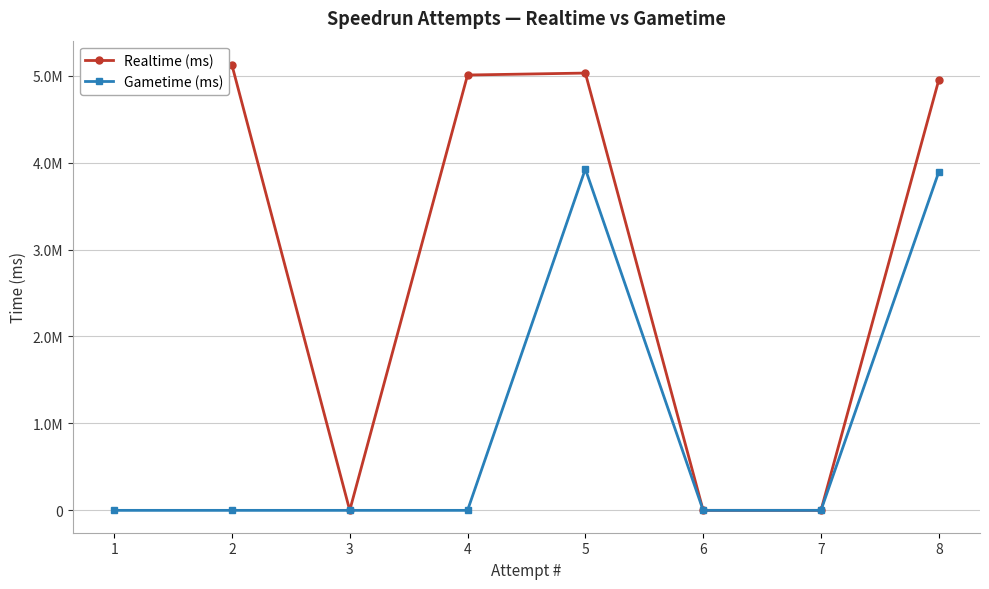

Reading left to right, transcribe all the data shown in this chart.

Realtime (ms): 1=5145889	2=5122547	3=0	4=5008068	5=5030487	6=0	7=0	8=4950541
Gametime (ms): 1=0	2=0	3=0	4=0	5=3926960	6=0	7=0	8=3892400